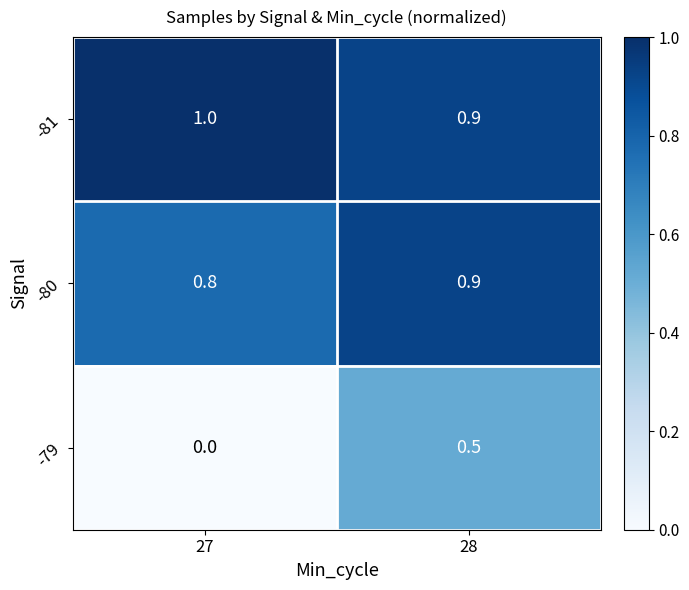

Reading left to right, list all the values displayed in this chart.

-81: 27=1.0	28=0.9
-80: 27=0.8	28=0.9
-79: 27=0.0	28=0.5